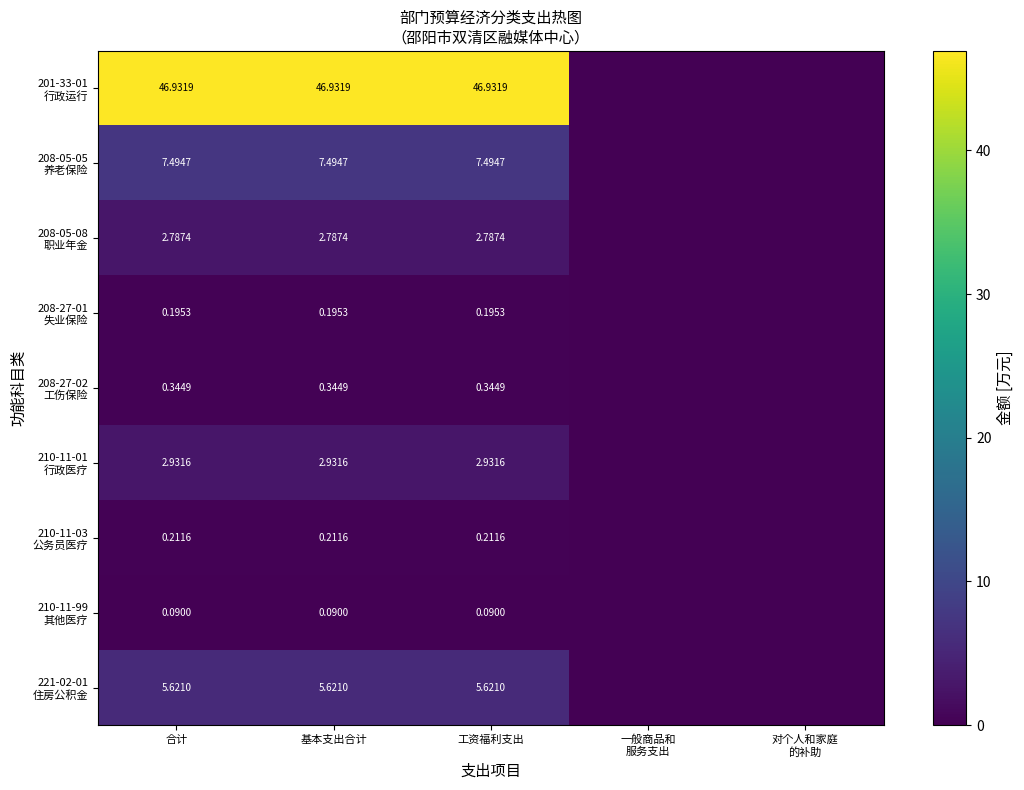

The value of 208-05-08 职业年金 at 合计 is 2.8. True or false?

True